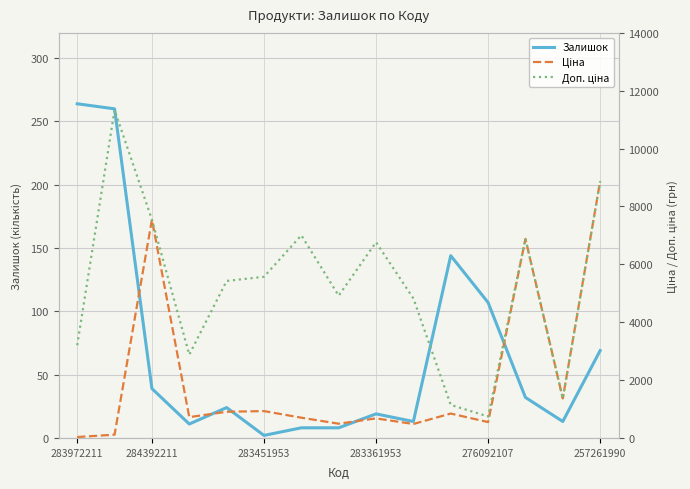

How many data points does each series have?

15